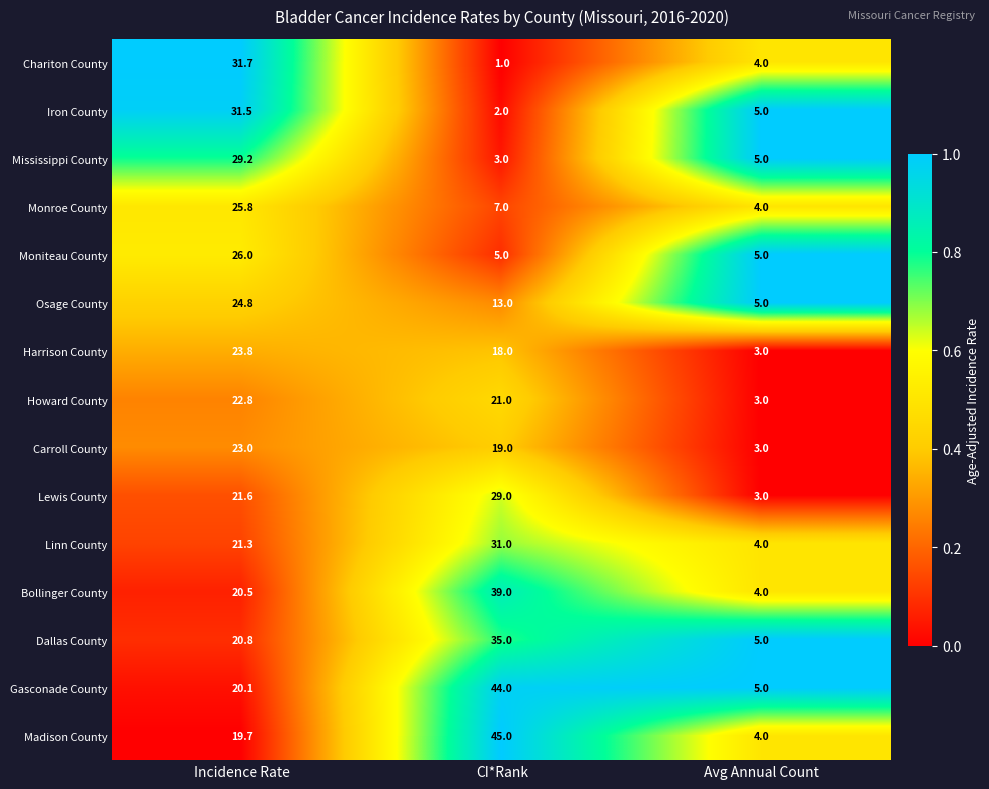

How many series are shown in this chart?

15